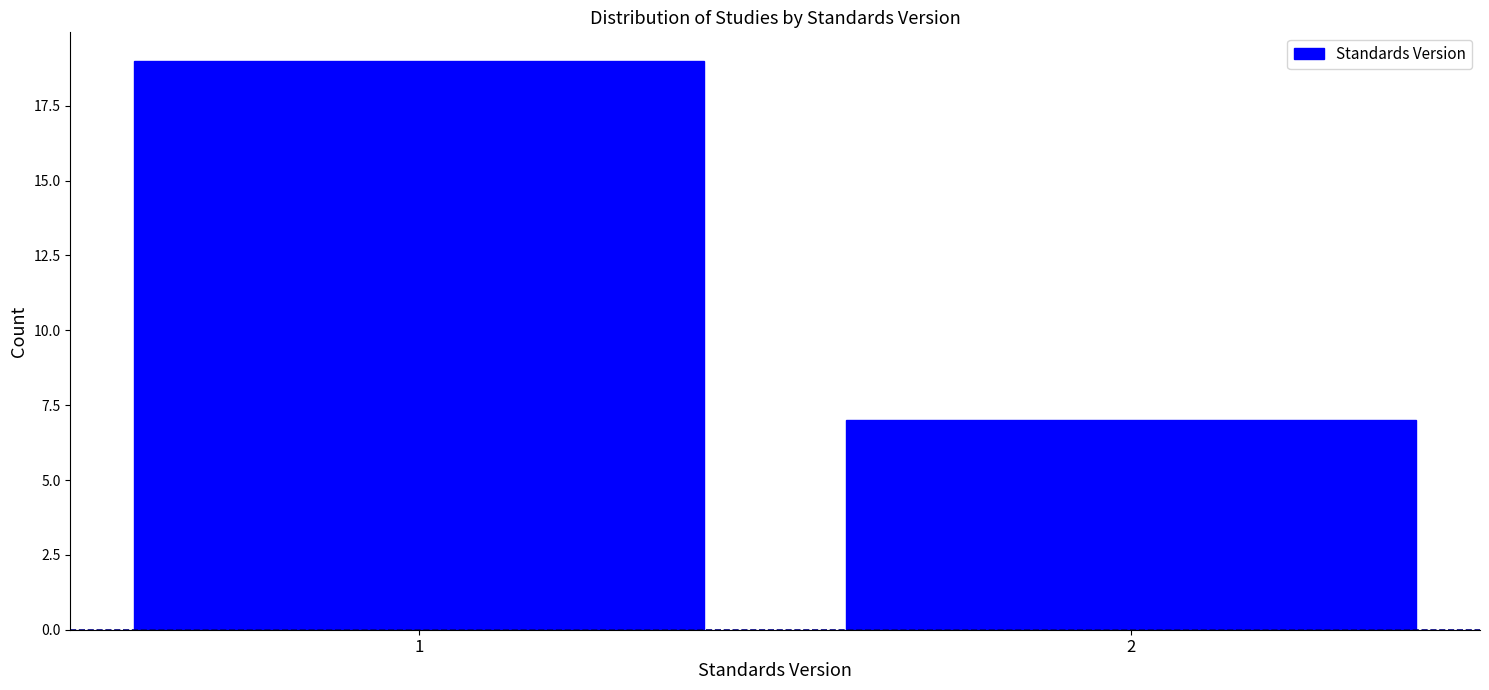

Reading right to left, what are all the values shown in this chart?

7	19